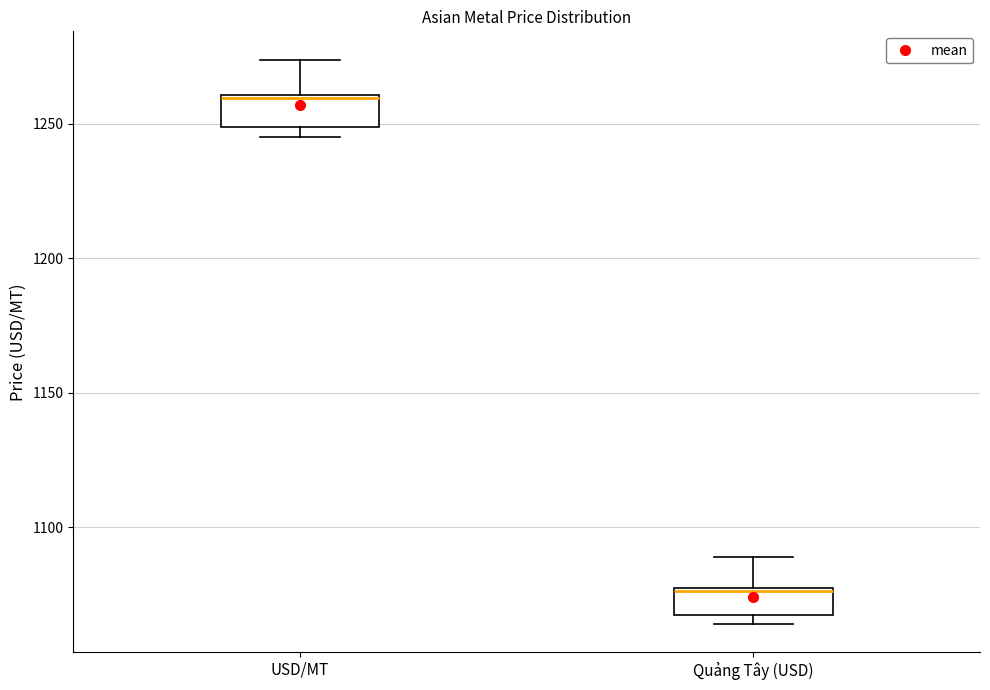

Where does the upper whisker of the box for USD/MT end on the y-axis? The values are not printed on the chart, so give them approximately, as read against the axis.

1275